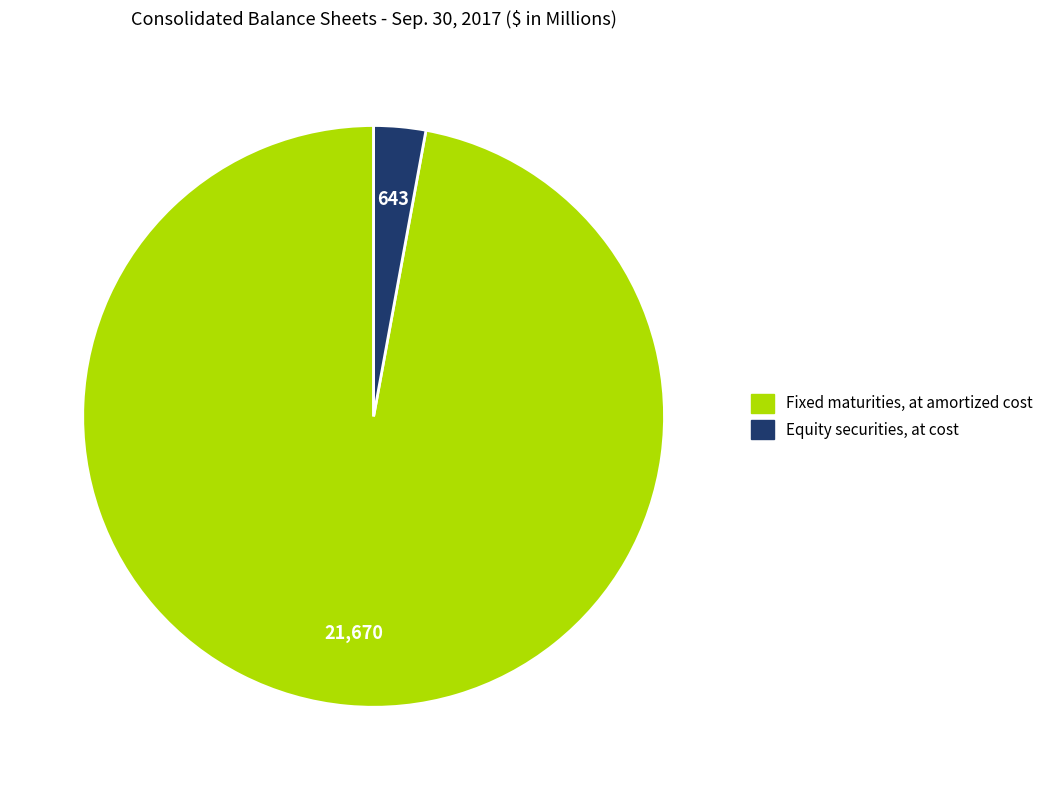

Which slice is the smallest?

Equity securities, at cost